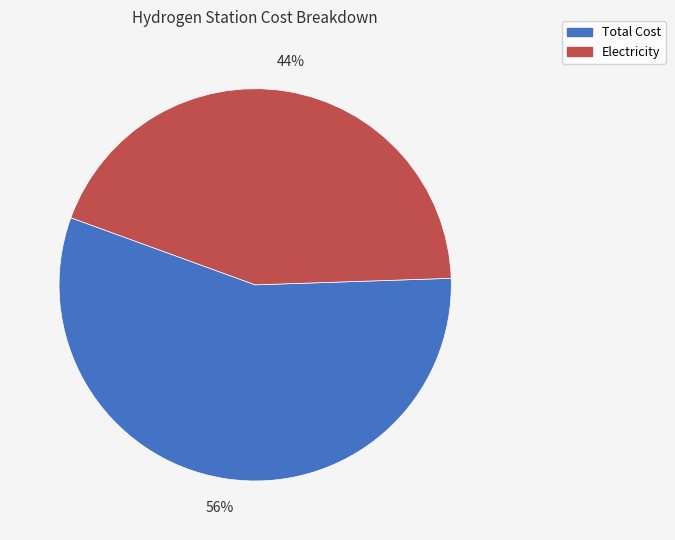

True or false: Electricity accounts for 35% of the total.

False